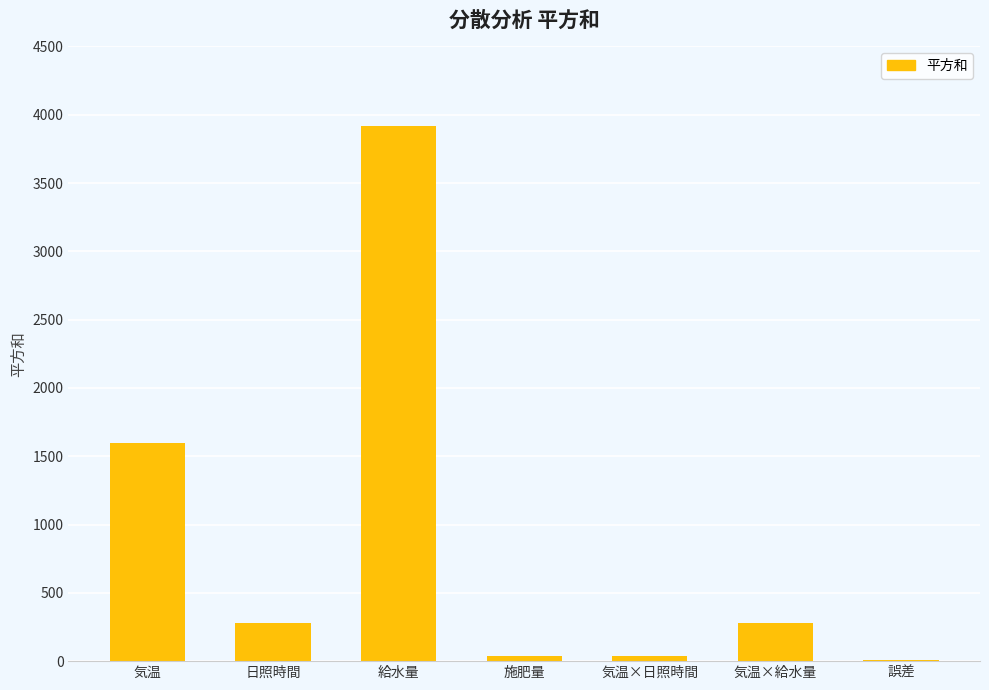

Are the bars grouped side by side (vs. stacked)?

No